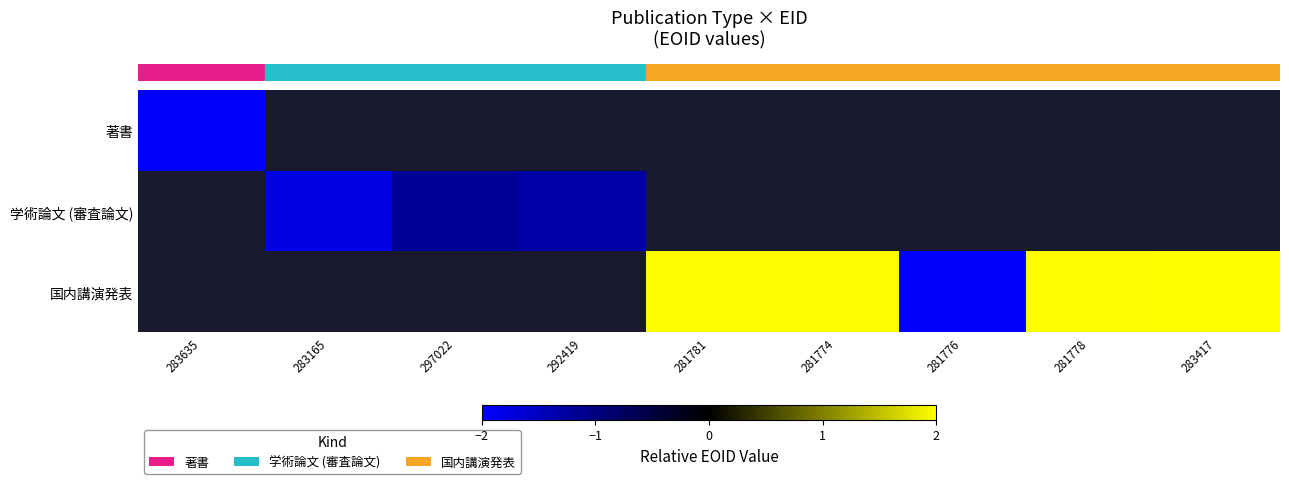

The value of row_0 at 283635 is -2.0. True or false?

True